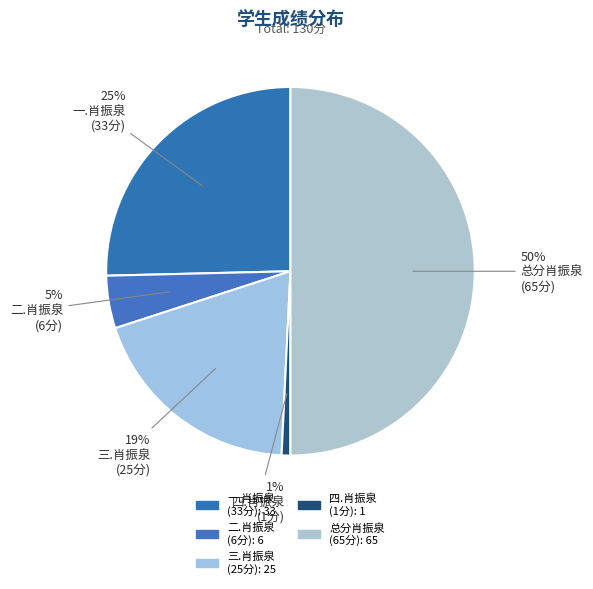

How many segments does this pie chart have?

5